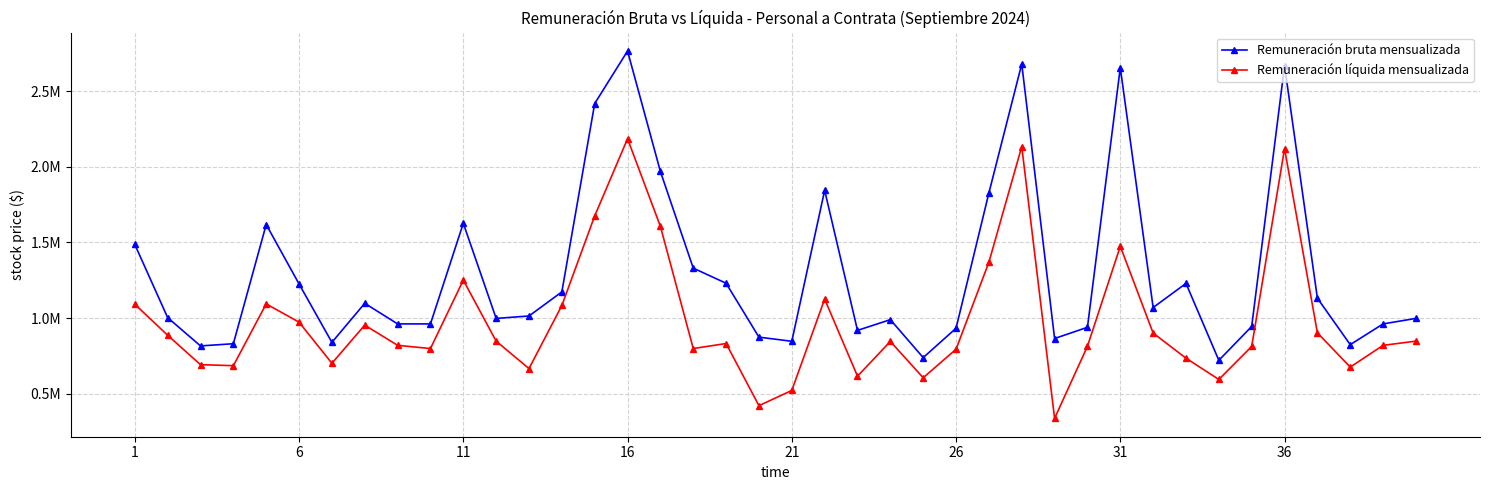

What are all the series names shown in the legend?

Remuneración bruta mensualizada, Remuneración líquida mensualizada